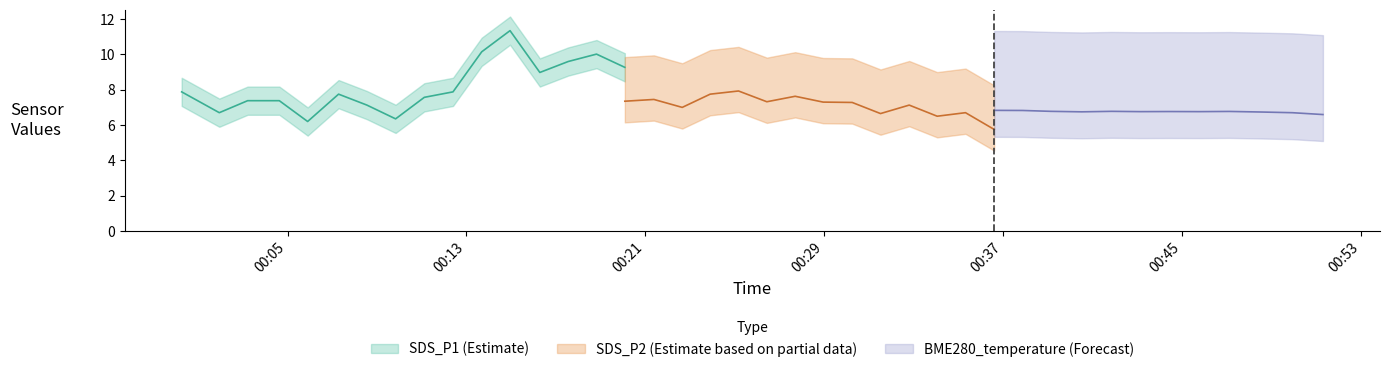

What is the average value of the SDS_P1 series?

8.2